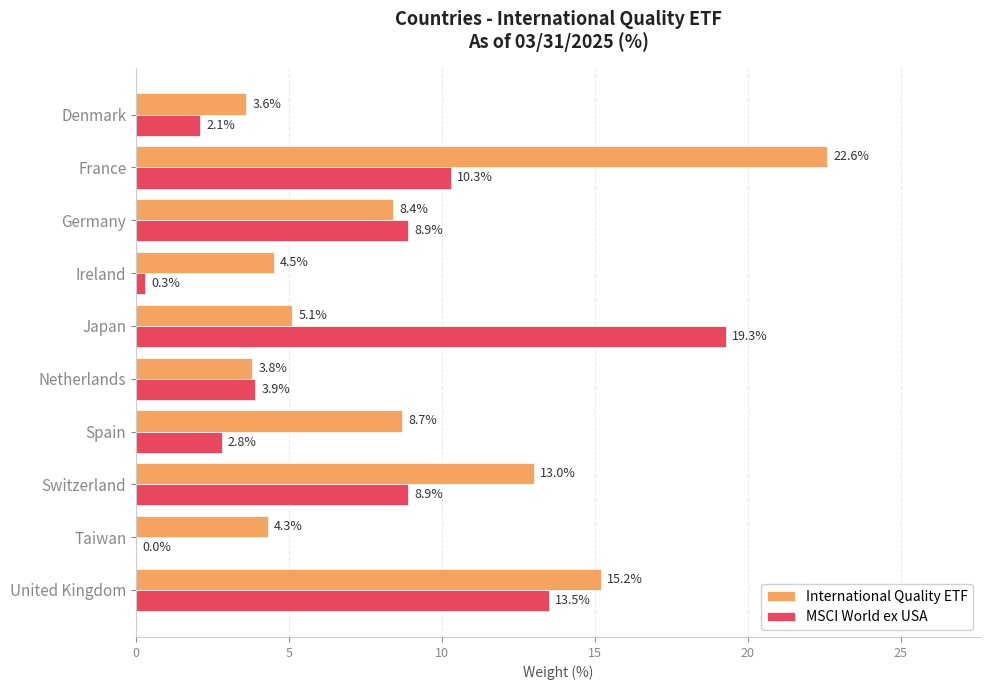

At which category is the sum across all series the highest?

France